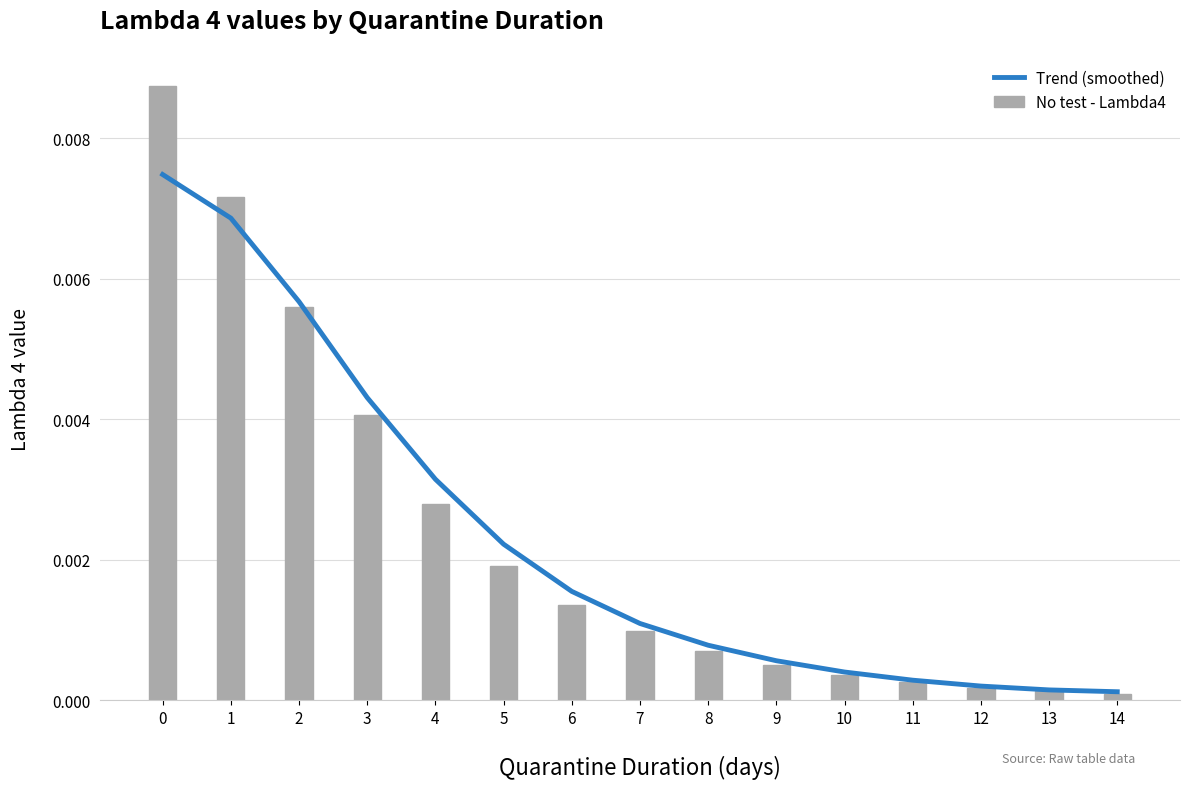

What are all the series names shown in the legend?

Trend (smoothed), No test - Lambda4